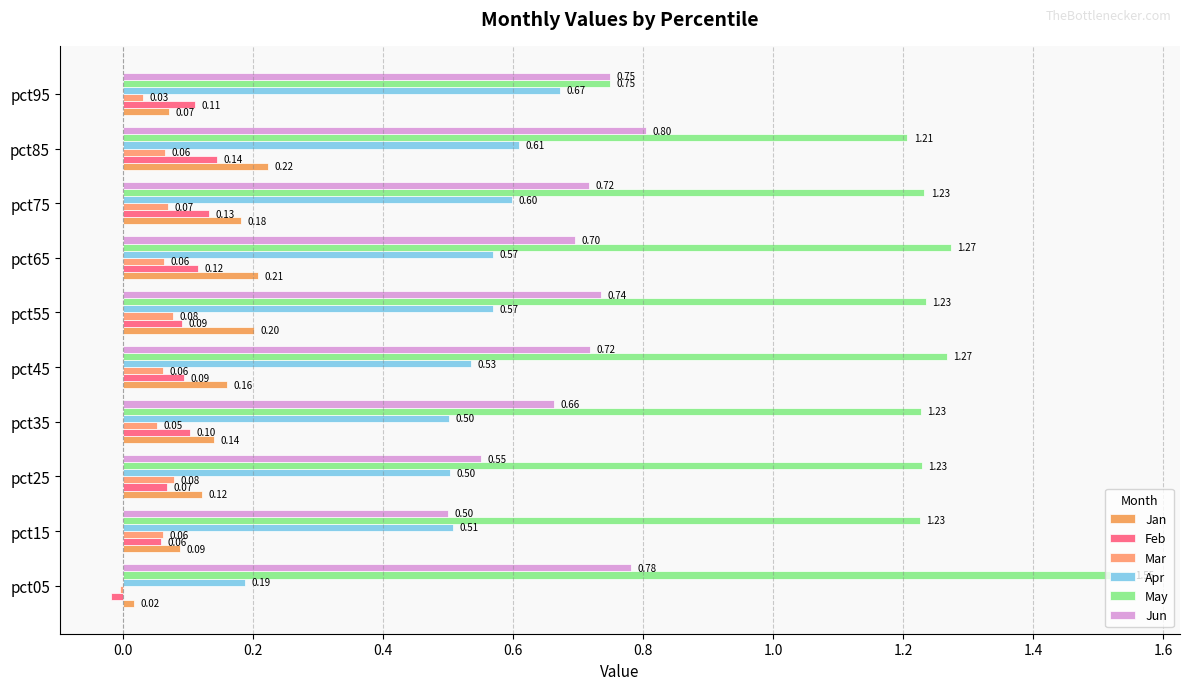

How many Apr values are between 0 and 1?

10